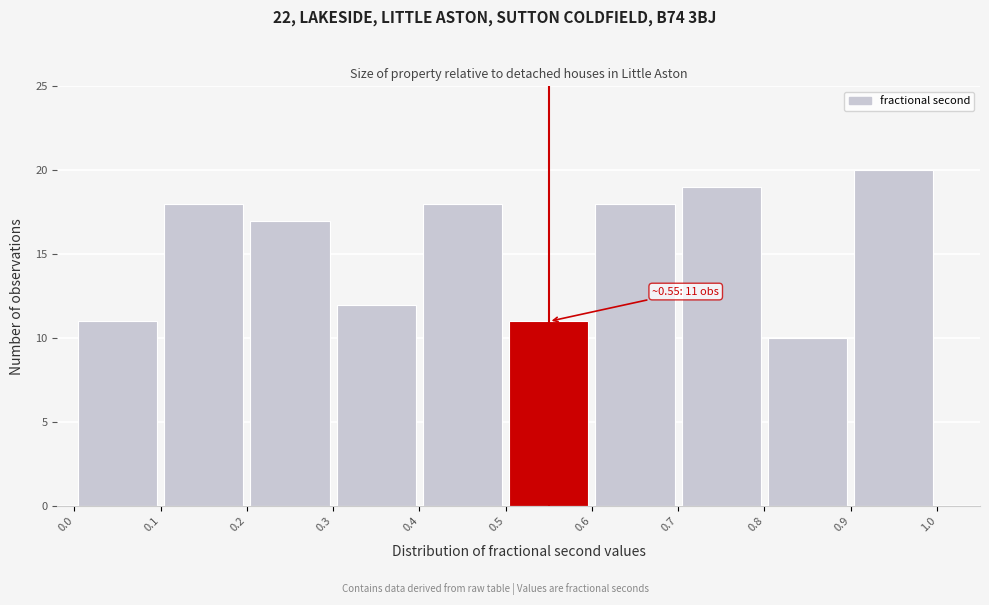

Which range on the x-axis has the tallest bar?

0.9 to 1.0